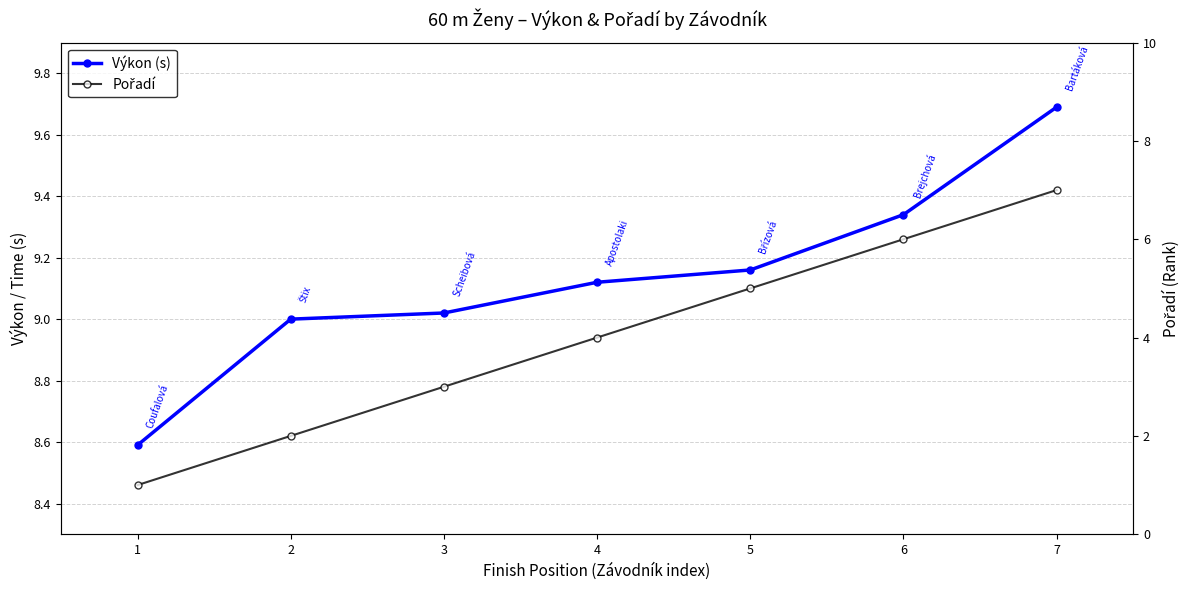

What is the total value across all series at 6?

15.3